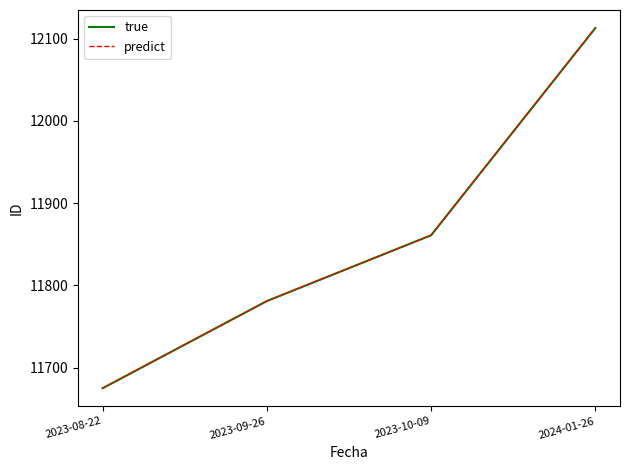

At which label does true reach its minimum?

2023-08-22